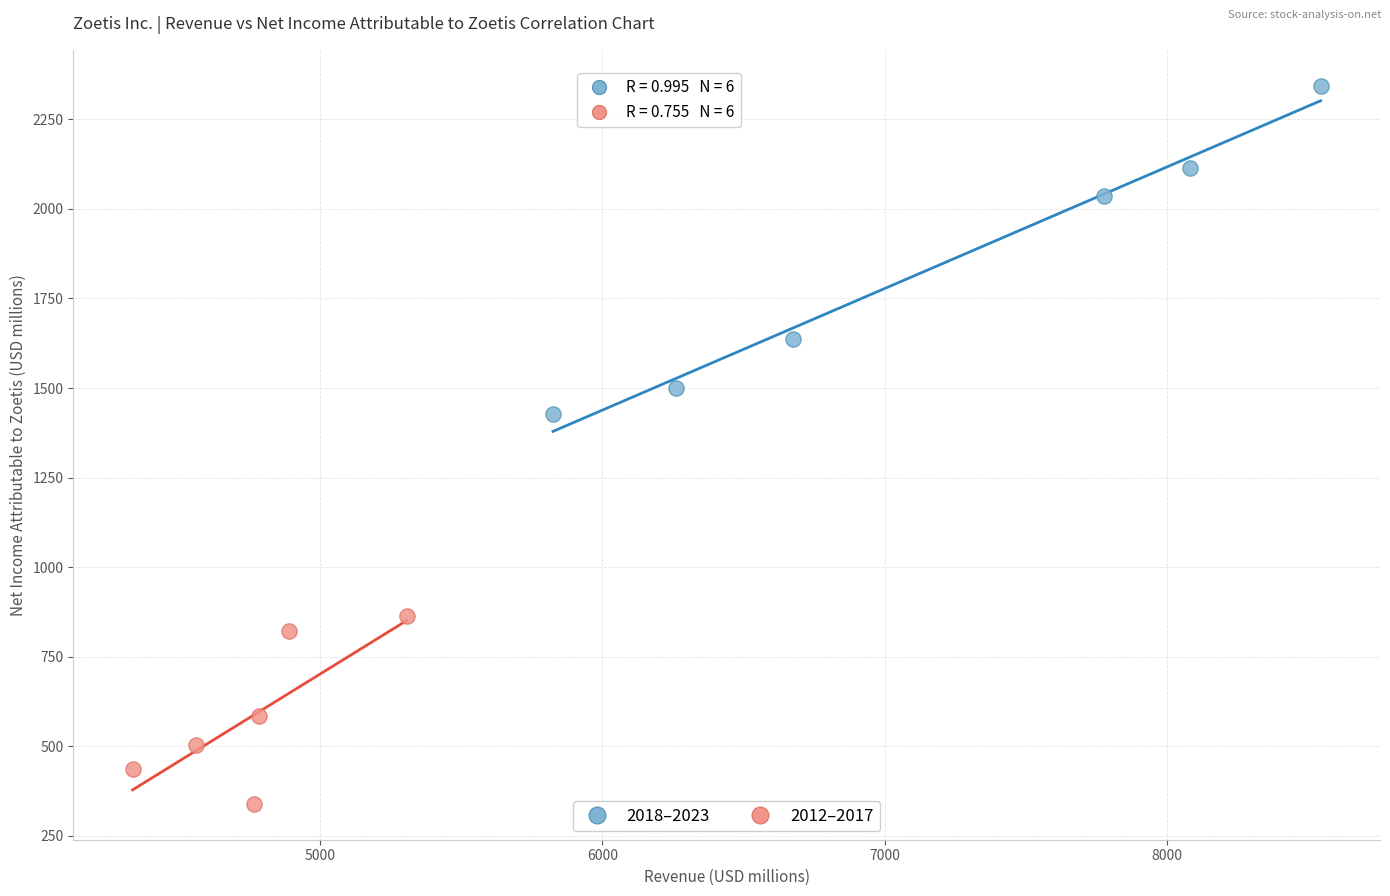

Which series reaches the minimum Y coordinate?

2012–2017